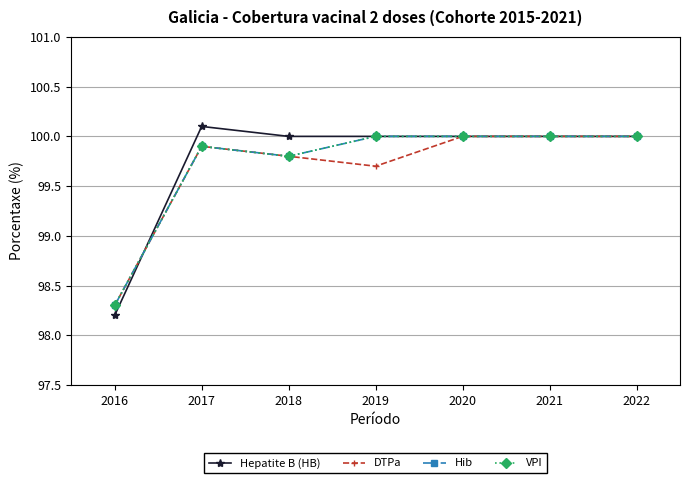

What is the sum of the VPI values at 2019 and 2018?

199.8